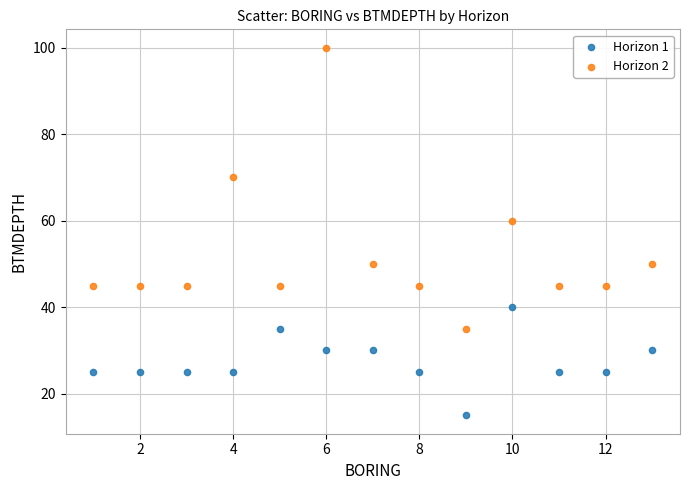

Across all series, what Y value is closest to 57?

60